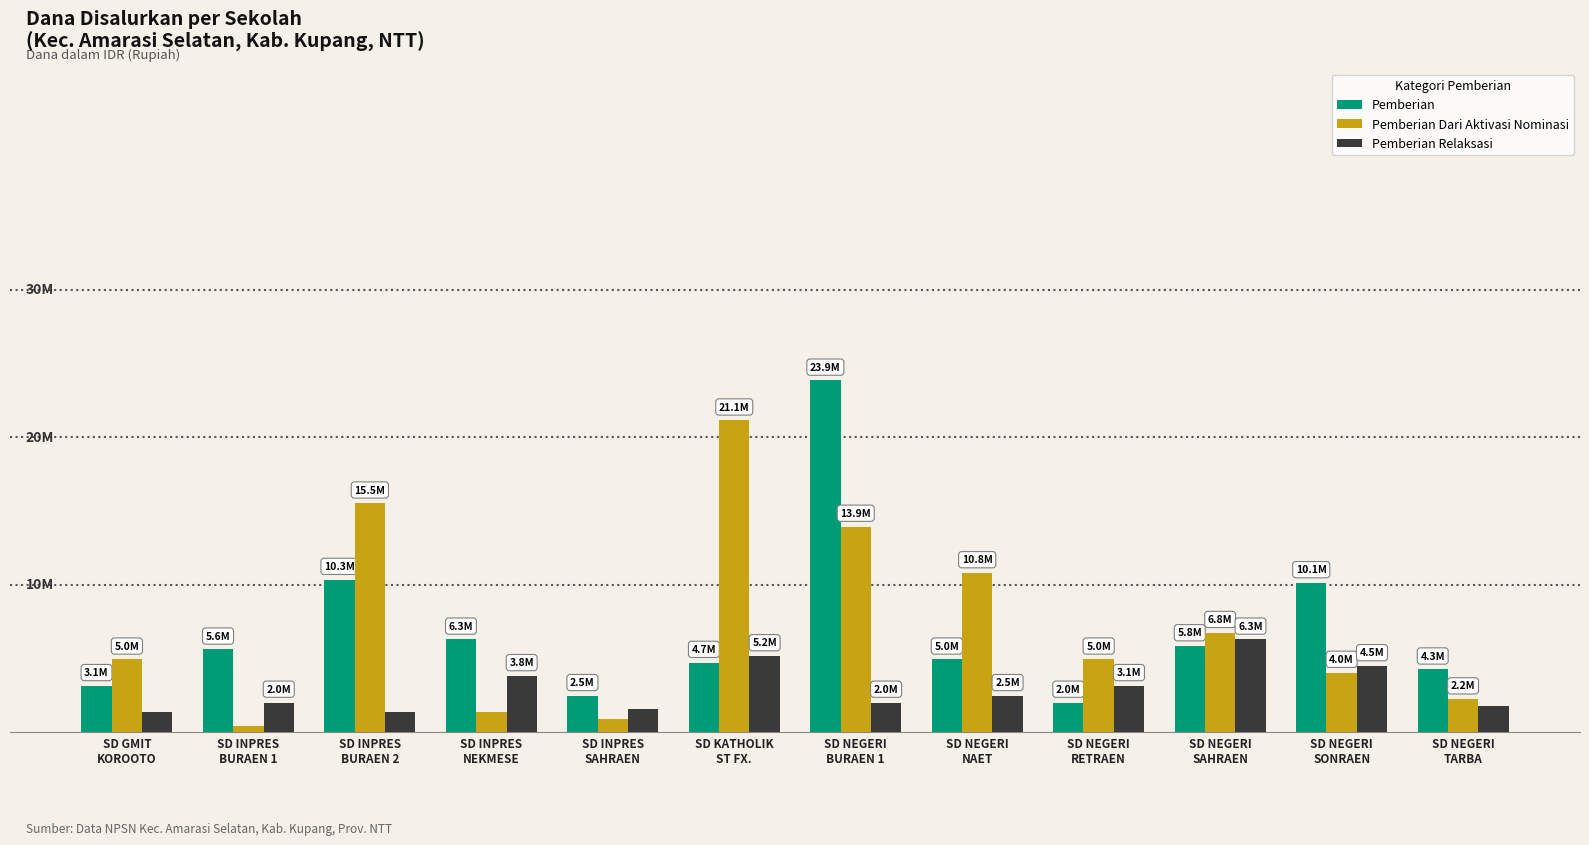

The Pemberian Dari Aktivasi Nominasi series shows 8922324 at SD NEGERI
SAHRAEN. True or false?

False